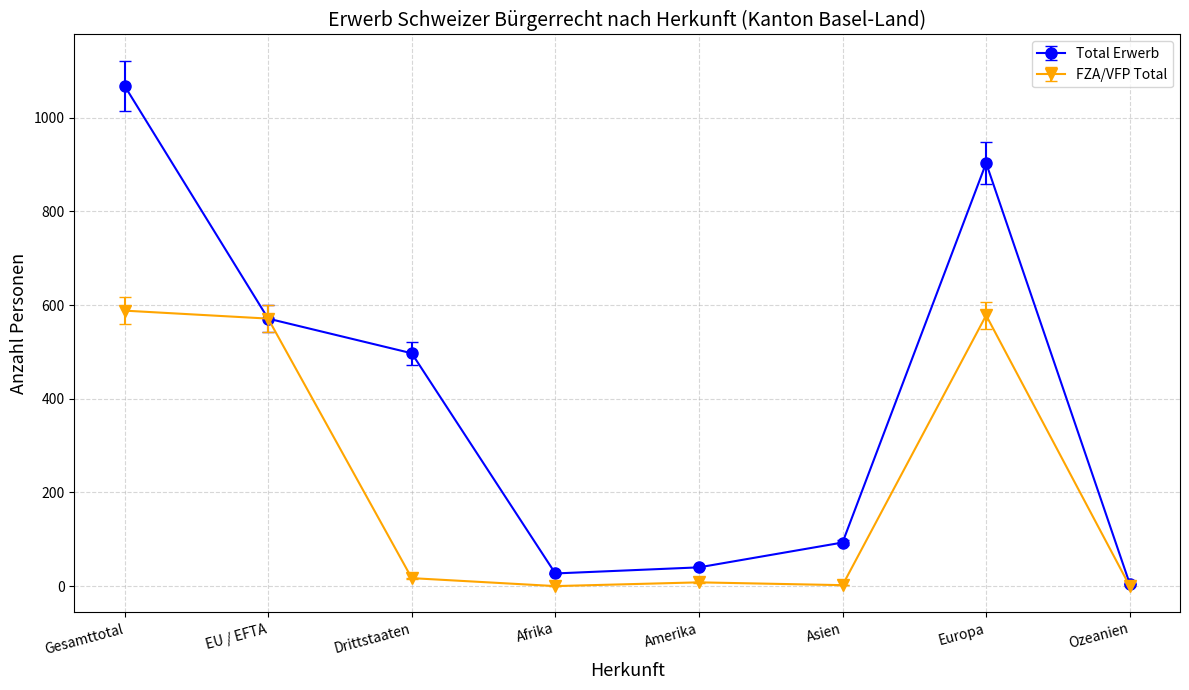

What are all the series names shown in the legend?

Total Erwerb, FZA/VFP Total